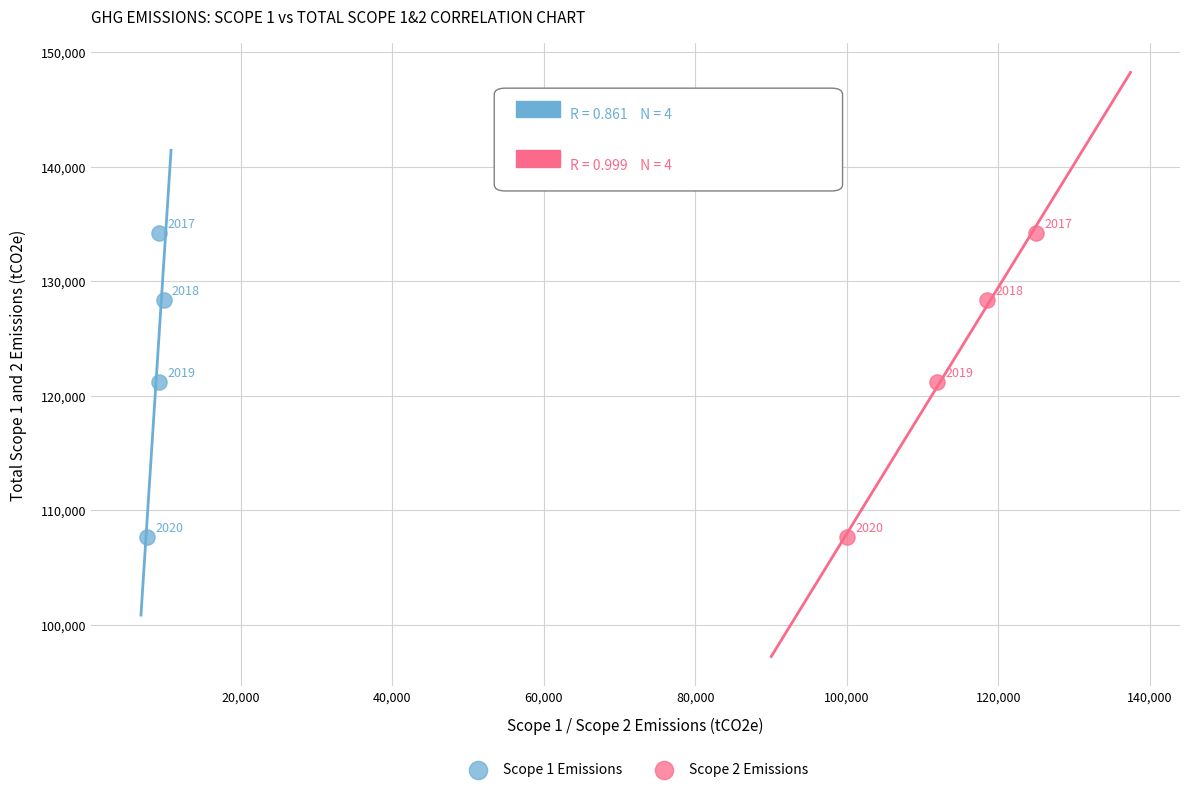

What are all the series names shown in the legend?

Scope 1 Emissions, Scope 2 Emissions